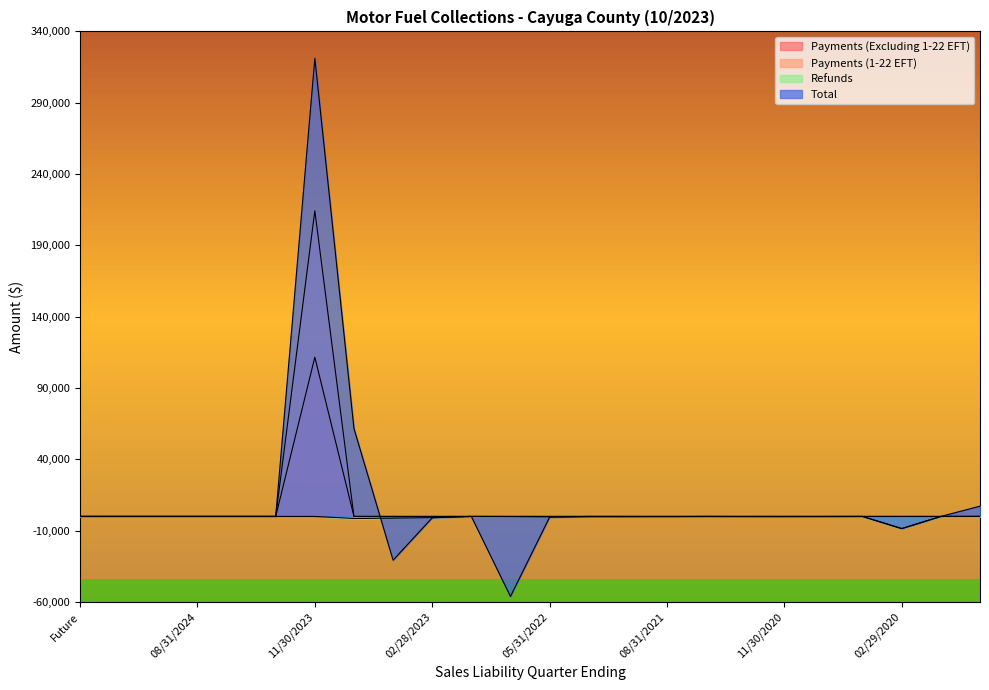

Between 02/28/2023 and 05/31/2020, which series saw the biggest shift?

Total